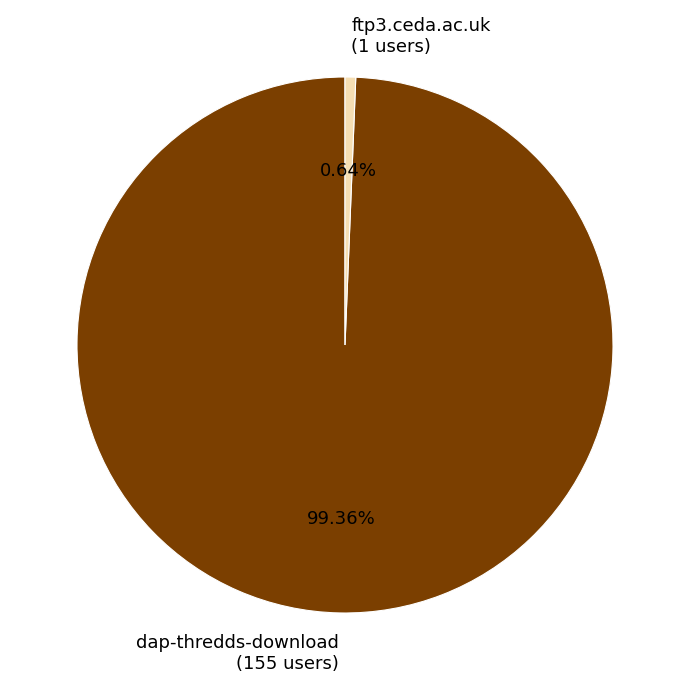

Combined, what portion of the pie is ftp3.ceda.ac.uk and dap-thredds-download?

100.0%